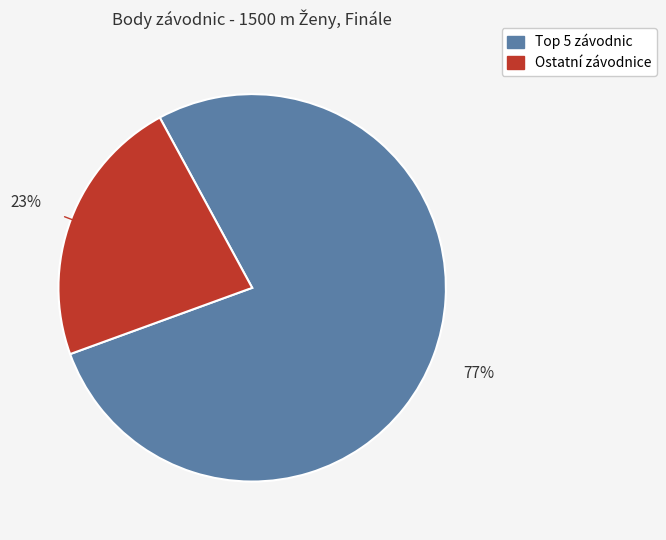

Is there any slice that represents more than half of the pie?

Yes